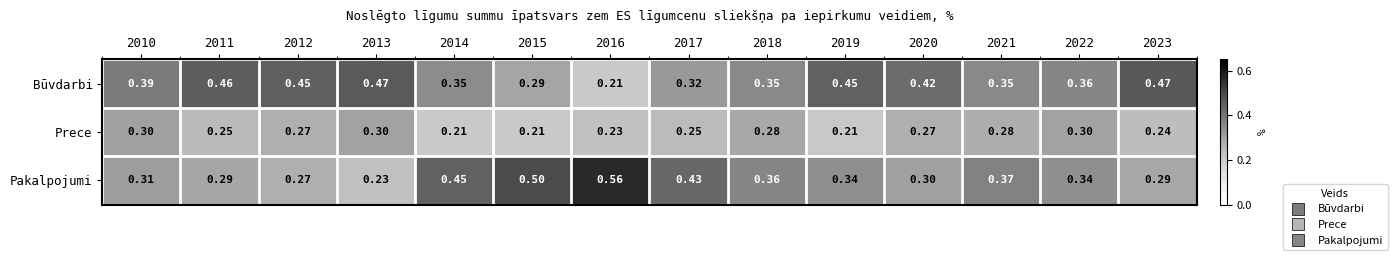

Which series changed the most between 2015 and 2017?

Pakalpojumi